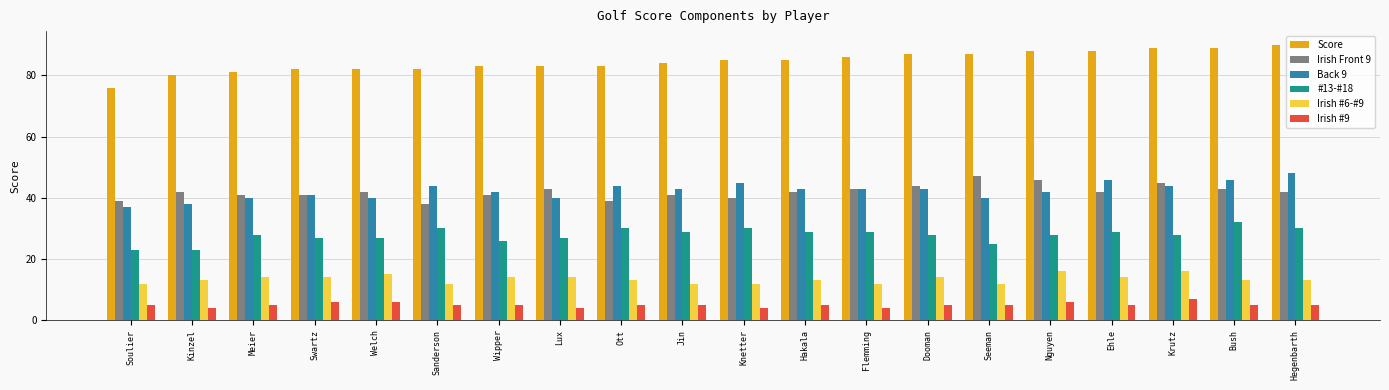

What is the label of the 2nd bar from the right?

Bush